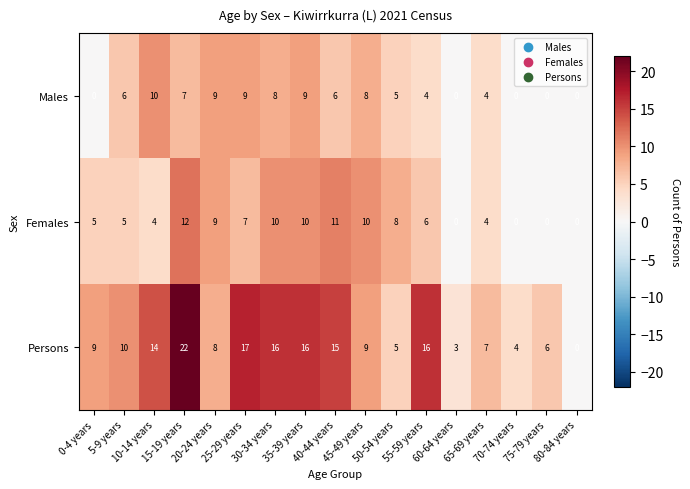

What is the difference between the second highest and minimum values in the Persons series?

17